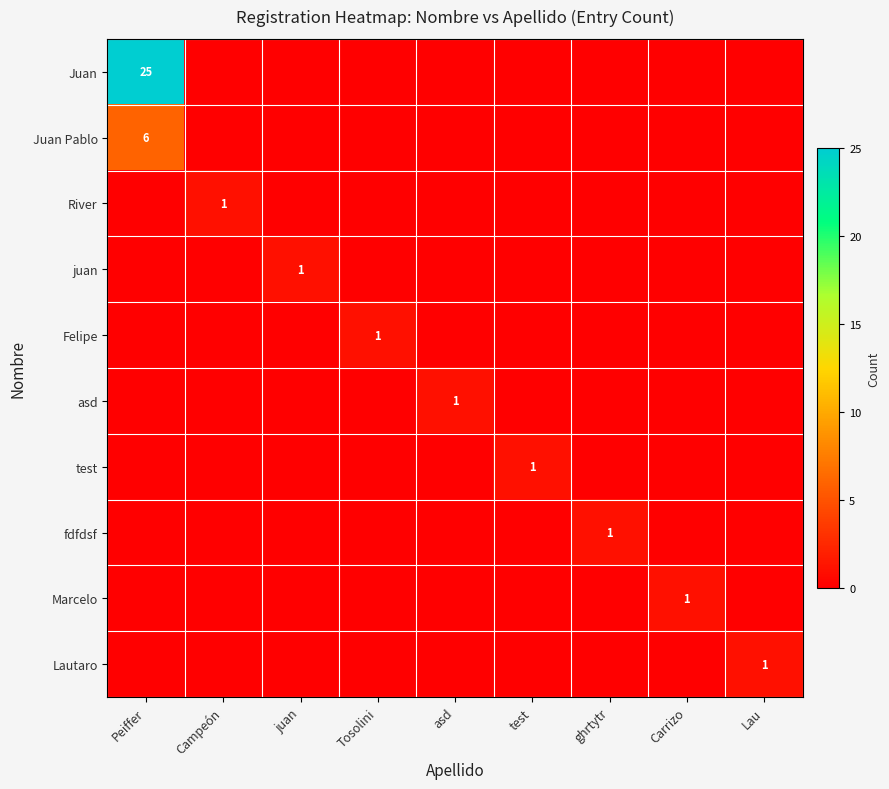

The value of Juan at Peiffer is 25. True or false?

True